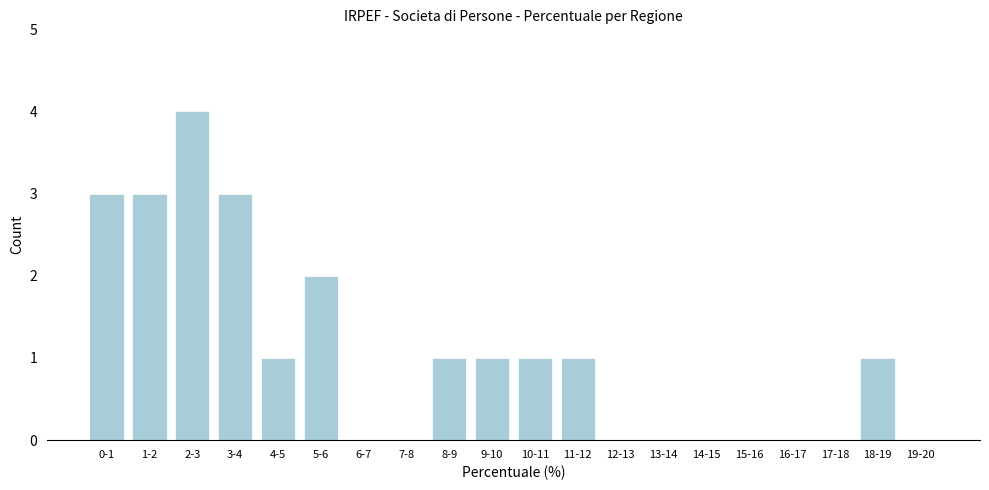

Reading left to right, what are all the values shown in this chart?

0-1=3	1-2=3	2-3=4	3-4=3	4-5=1	5-6=2	6-7=0	7-8=0	8-9=1	9-10=1	10-11=1	11-12=1	12-13=0	13-14=0	14-15=0	15-16=0	16-17=0	17-18=0	18-19=1	19-20=0